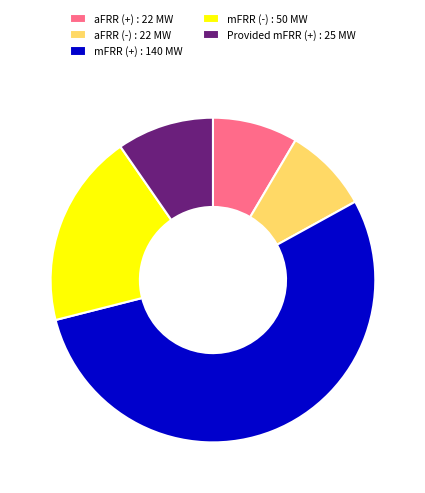

The mFRR (-) slice represents 31% of the pie. True or false?

False